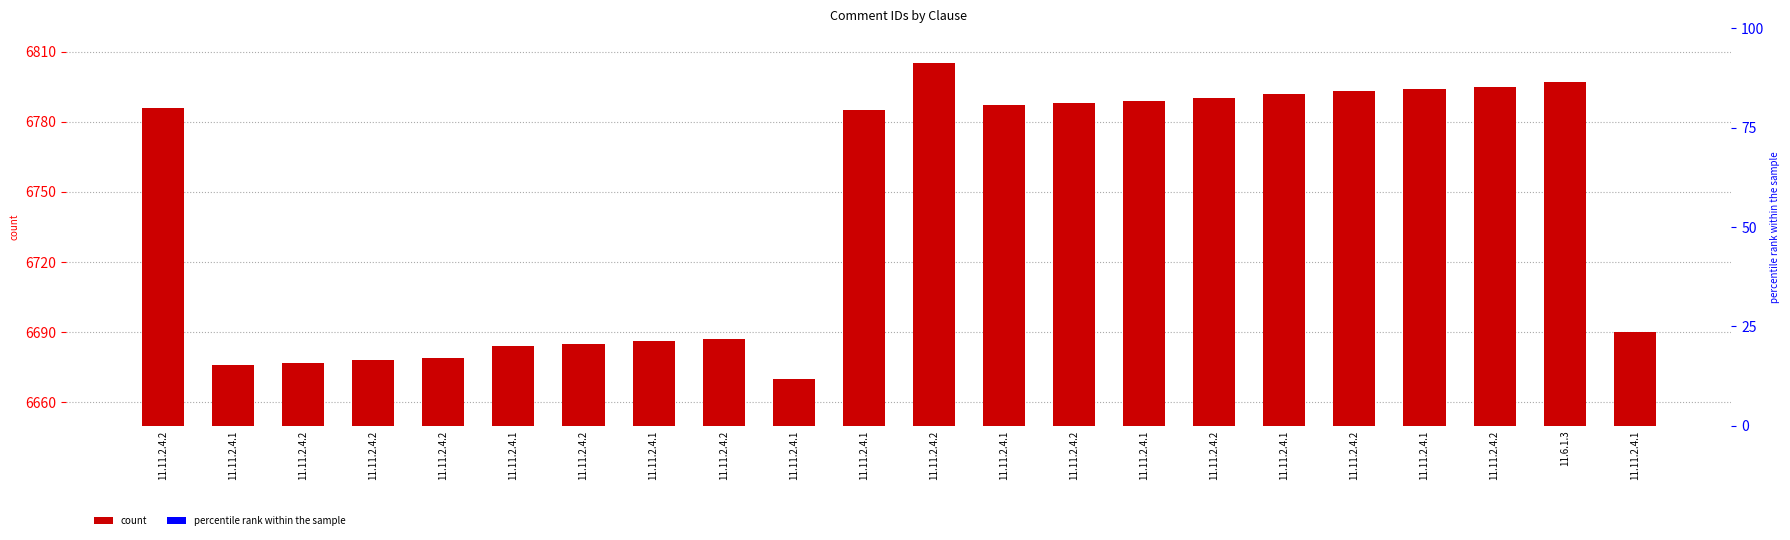

What is the difference between the second highest and second lowest values?

121